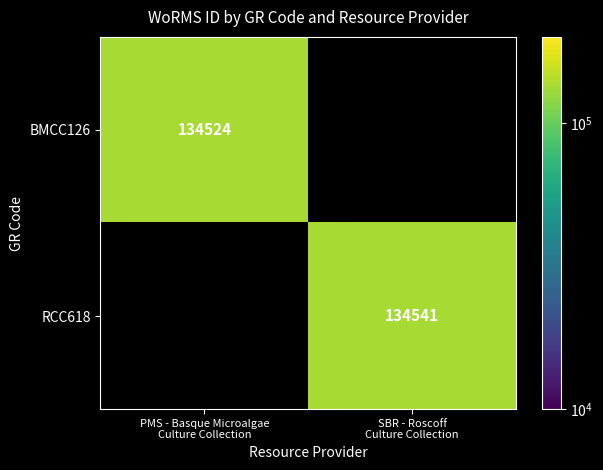

Which category has the highest value across all series?

SBR - Roscoff
Culture Collection